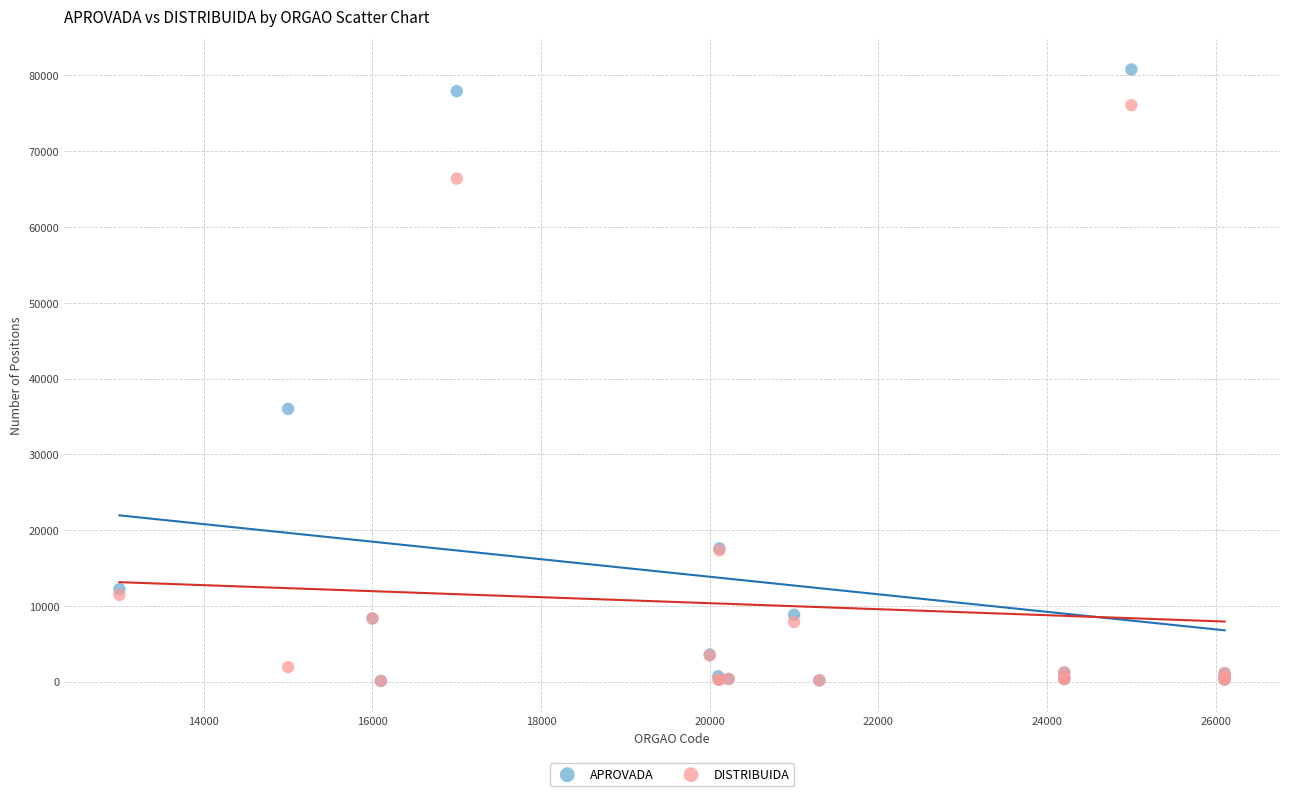

What are all the series names shown in the legend?

APROVADA, DISTRIBUIDA